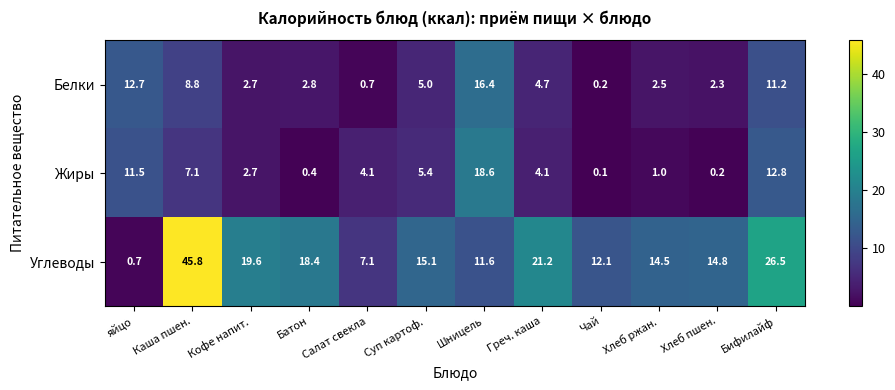

Is it true that Жиры equals 8.8 at Шницель?

False